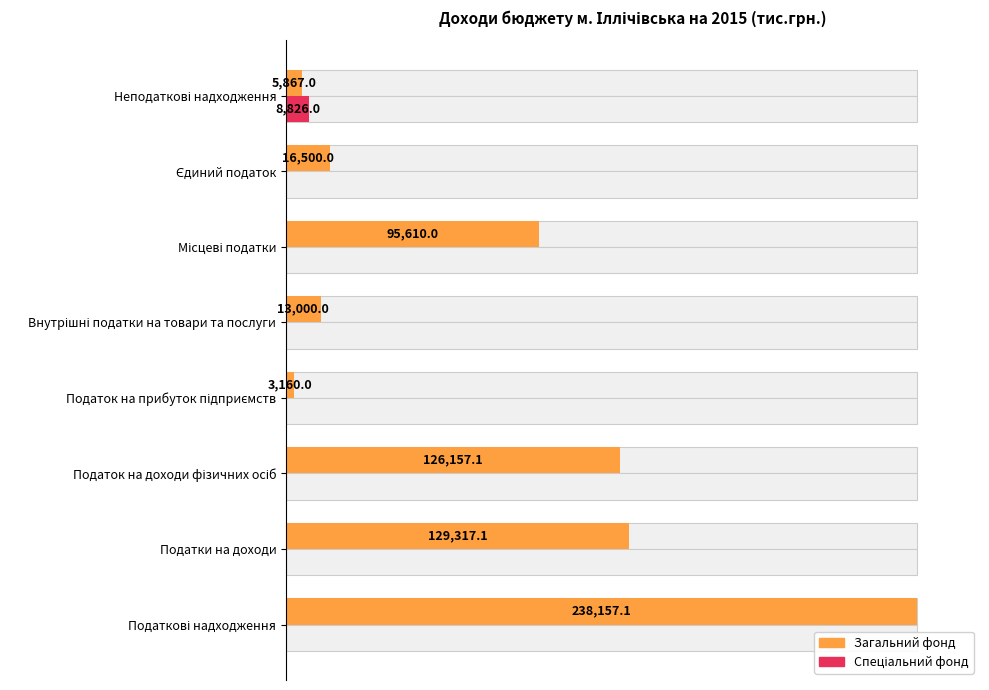

The value of Спеціальний фонд at Податок на прибуток підприємств is 0.0. True or false?

True